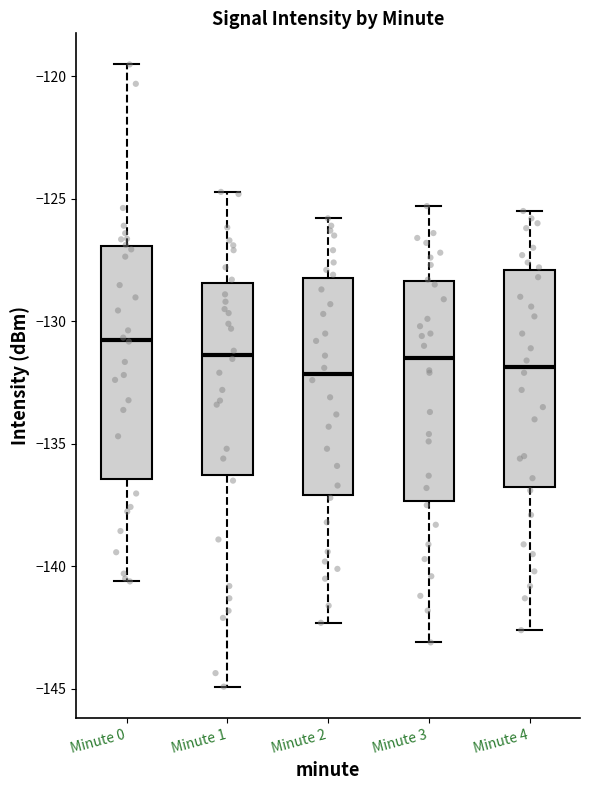

Reading left to right, transcribe this box plot: for each box, give where its median line is, the range the box spans, and where its two whiskers end, as read against the y-axis. The values are not printed on the chart, so give them approximately, as read against the axis.

Minute 0: median -130.5, box -136.5 to -127.0, whiskers -140.5 to -119.5
Minute 1: median -131.5, box -136.5 to -128.5, whiskers -145.0 to -124.5
Minute 2: median -132.0, box -137.0 to -128.0, whiskers -142.5 to -126.0
Minute 3: median -131.5, box -137.5 to -128.5, whiskers -143.0 to -125.5
Minute 4: median -132.0, box -137.0 to -128.0, whiskers -142.5 to -125.5